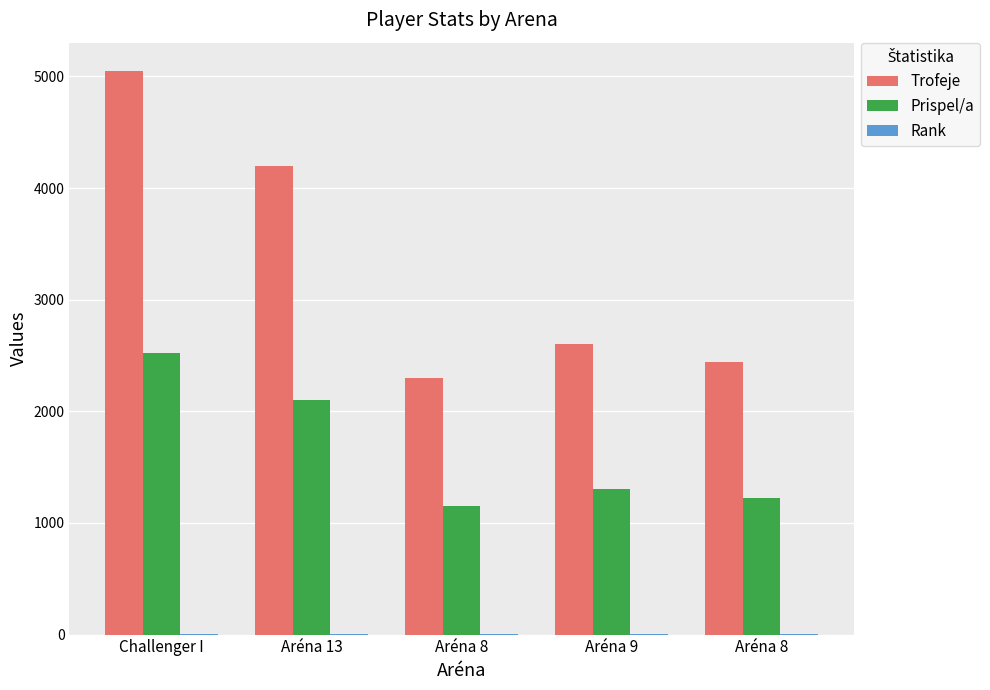

What is the total value across all series at Aréna 9?

3904